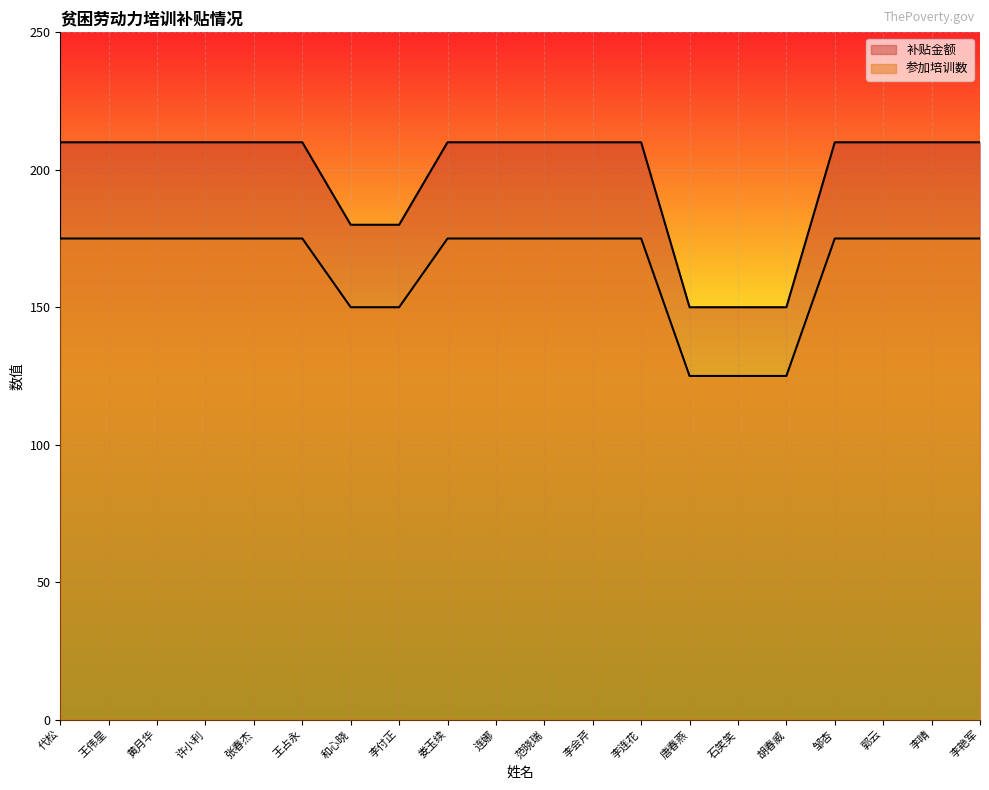

At which category is the sum across all series the highest?

代松